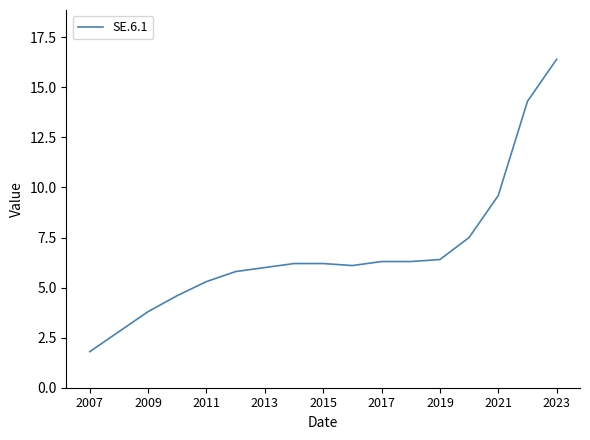

Reading left to right, extract all data points from this chart.

1.8	2.8	3.8	4.6	5.3	5.8	6.0	6.2	6.2	6.1	6.3	6.3	6.4	7.5	9.6	14.3	16.4